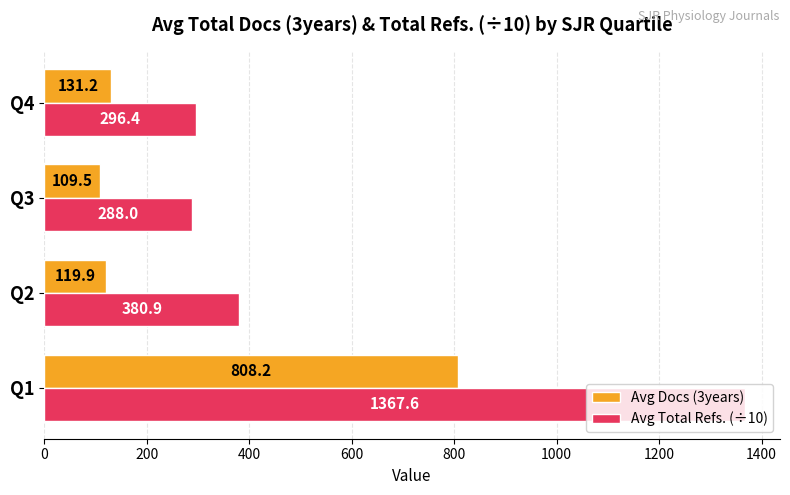

True or false: Avg Docs (3years) has a value of 131.2 at Q4.

True